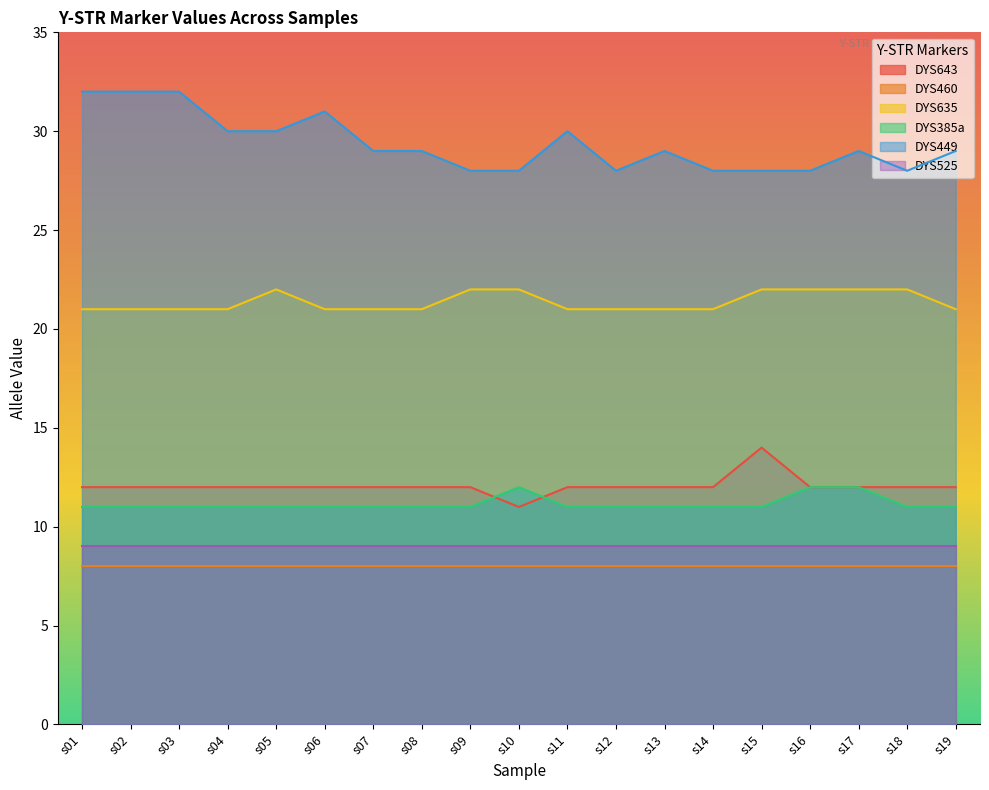

True or false: DYS449 has more than 0 points higher than both neighbors.

True